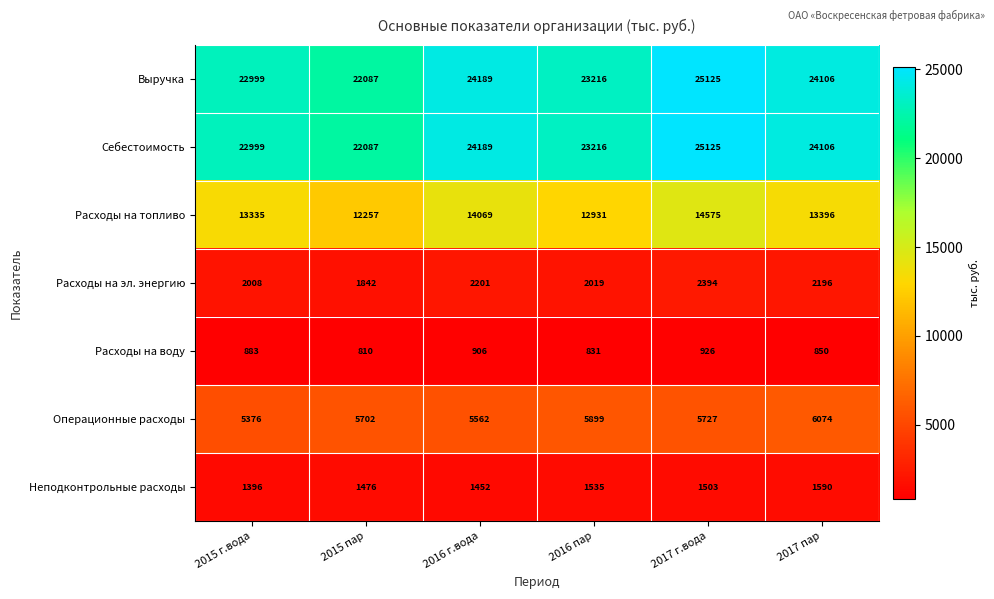

Where is Расходы на топливо nearest to the value 13416?

2017 пар